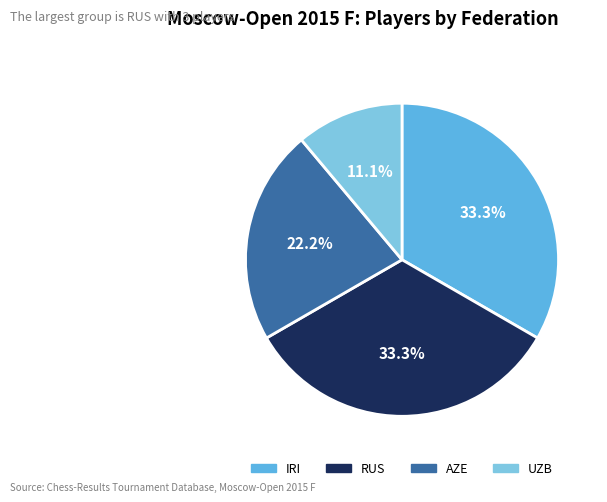

Which slice is the smallest?

UZB